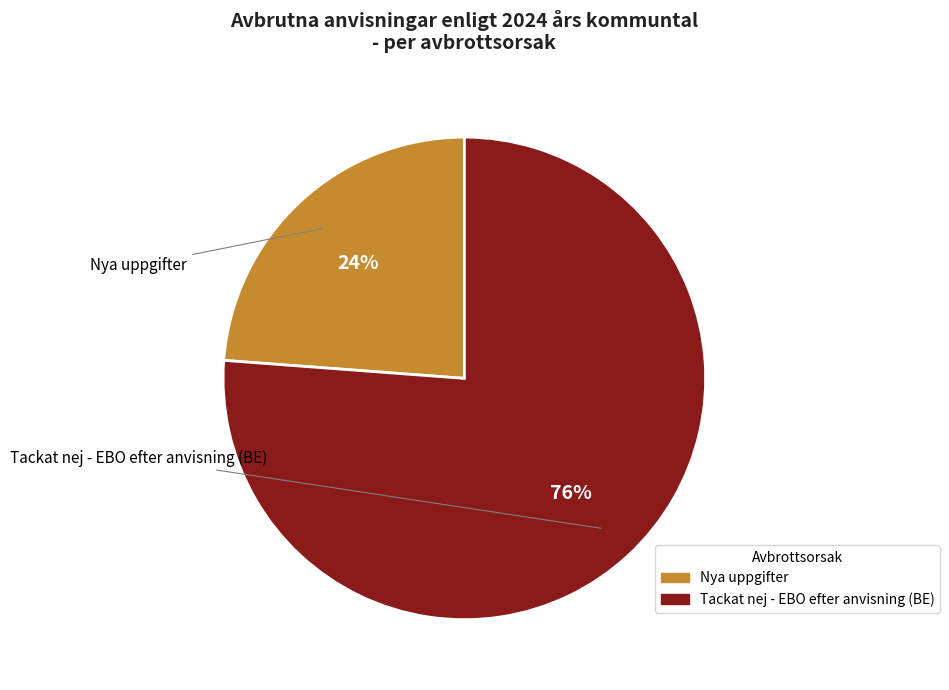

Rank the categories by value from lowest to highest.

Nya uppgifter, Tackat nej - EBO efter anvisning (BE)